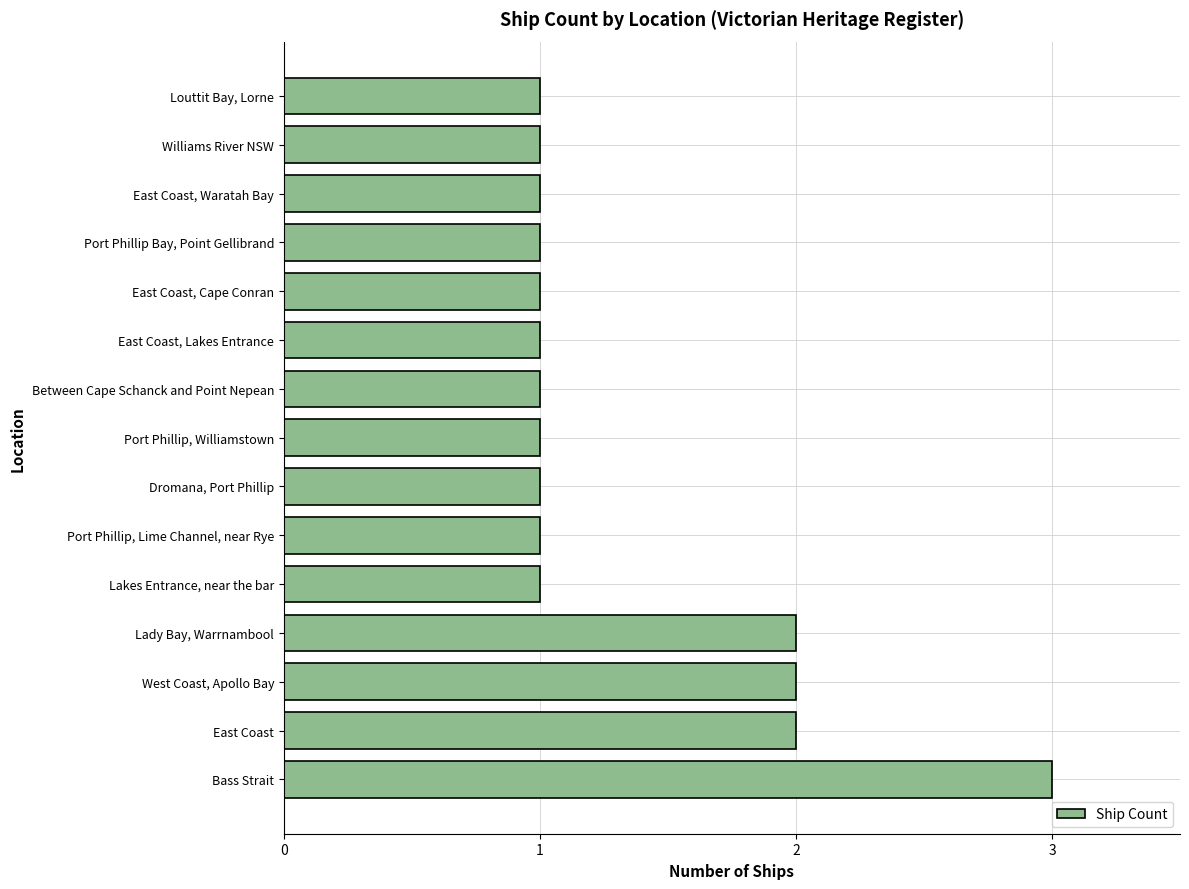

Are the bars grouped side by side (vs. stacked)?

No